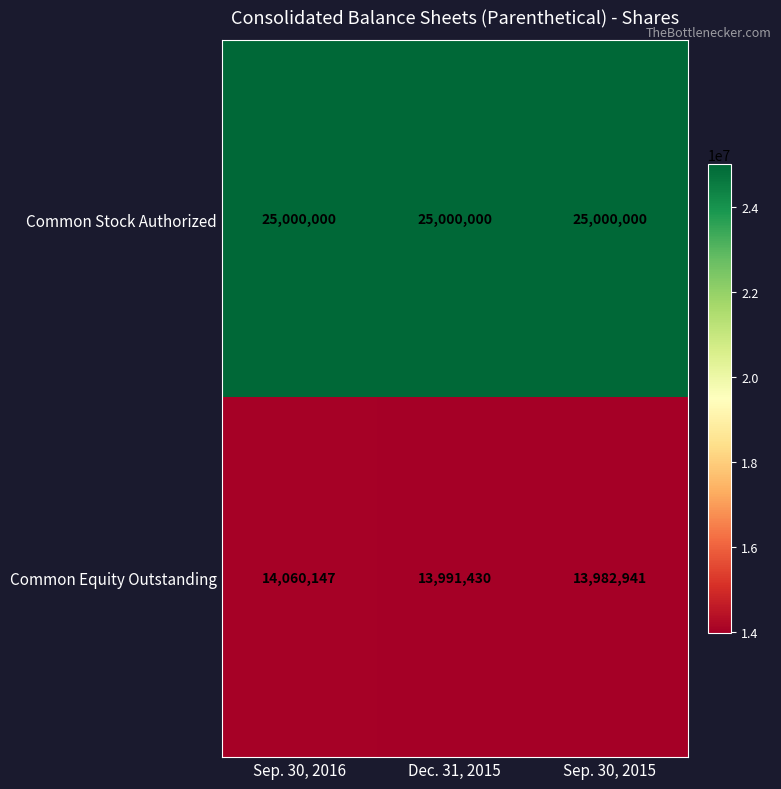

The Common Equity Outstanding series shows 13982941 at Sep. 30, 2015. True or false?

True